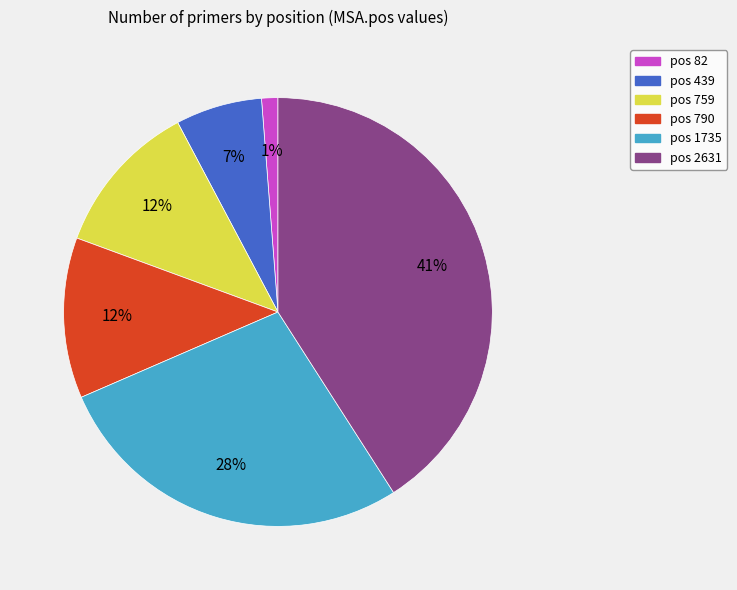

To the nearest percent, what is the average slice percentage?

17%